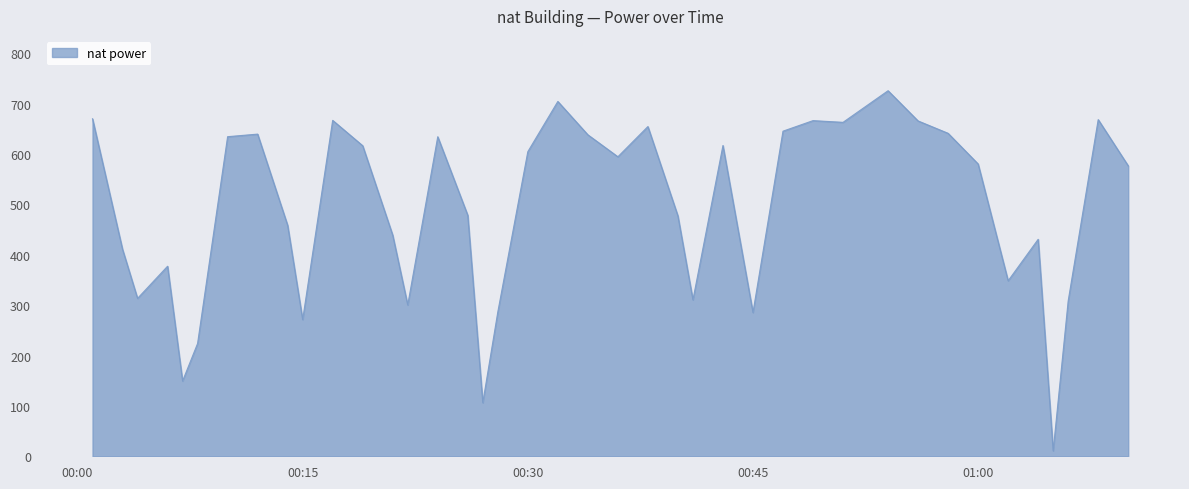

What is the greatest value displayed?

725.7